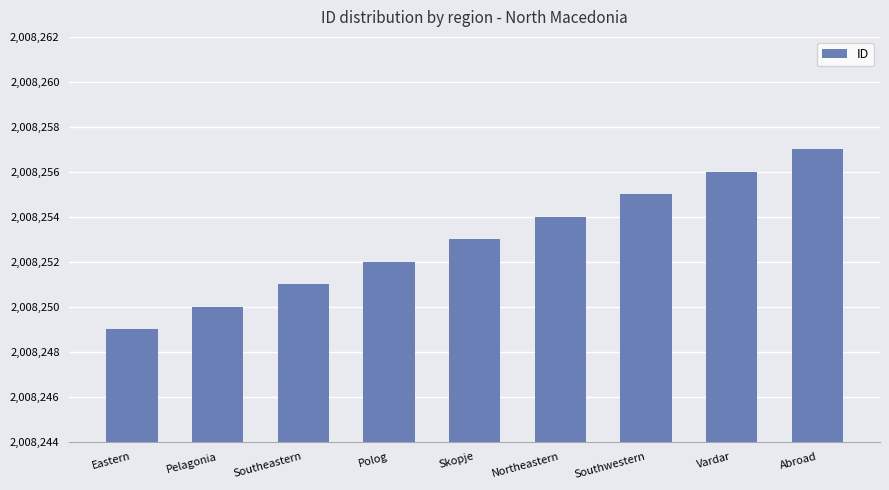

At which category does the chart reach its peak across all series?

Abroad